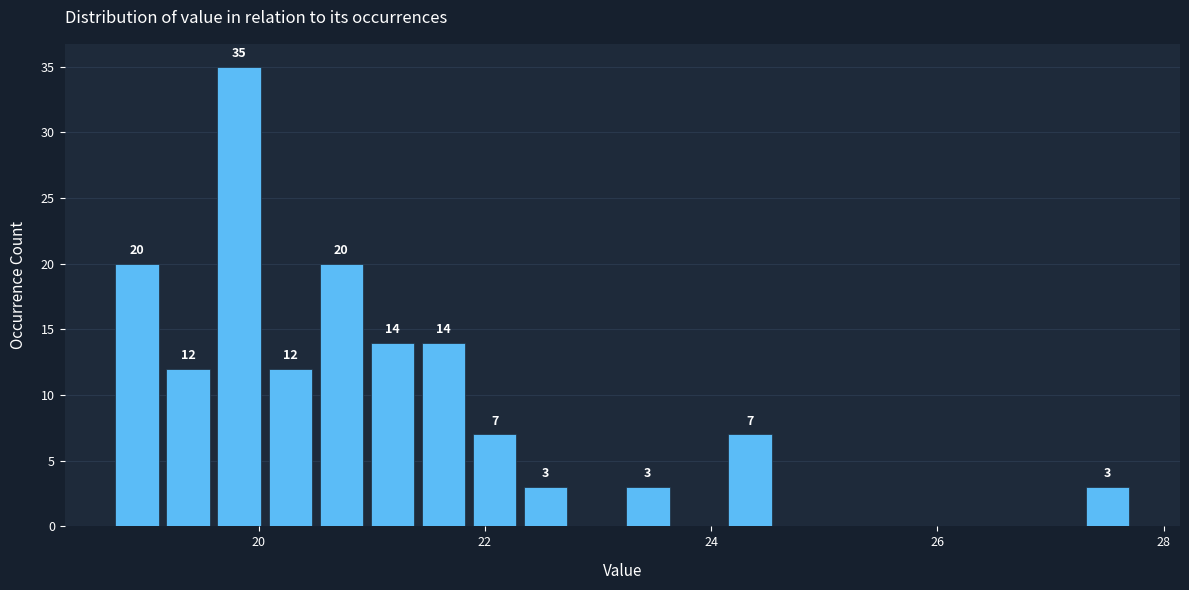

Read against the x-axis, roughly where is the centre of the tallest bar?

19.8